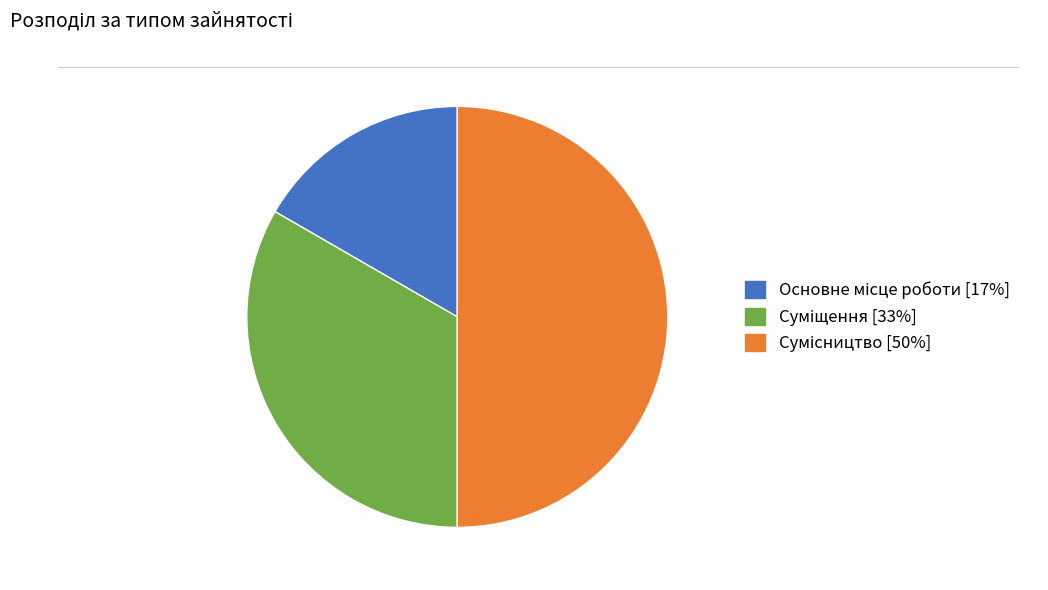

Is Сумісництво the majority of the pie?

No